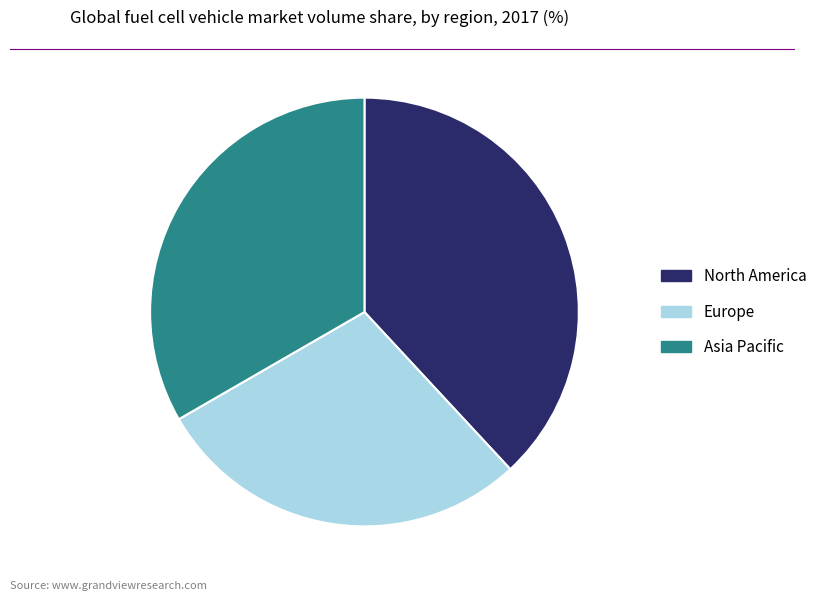

Do Europe and North America together represent more than half of the pie?

Yes